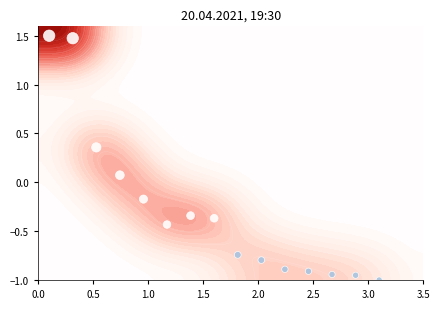

What is the sum of all values?

-4.1